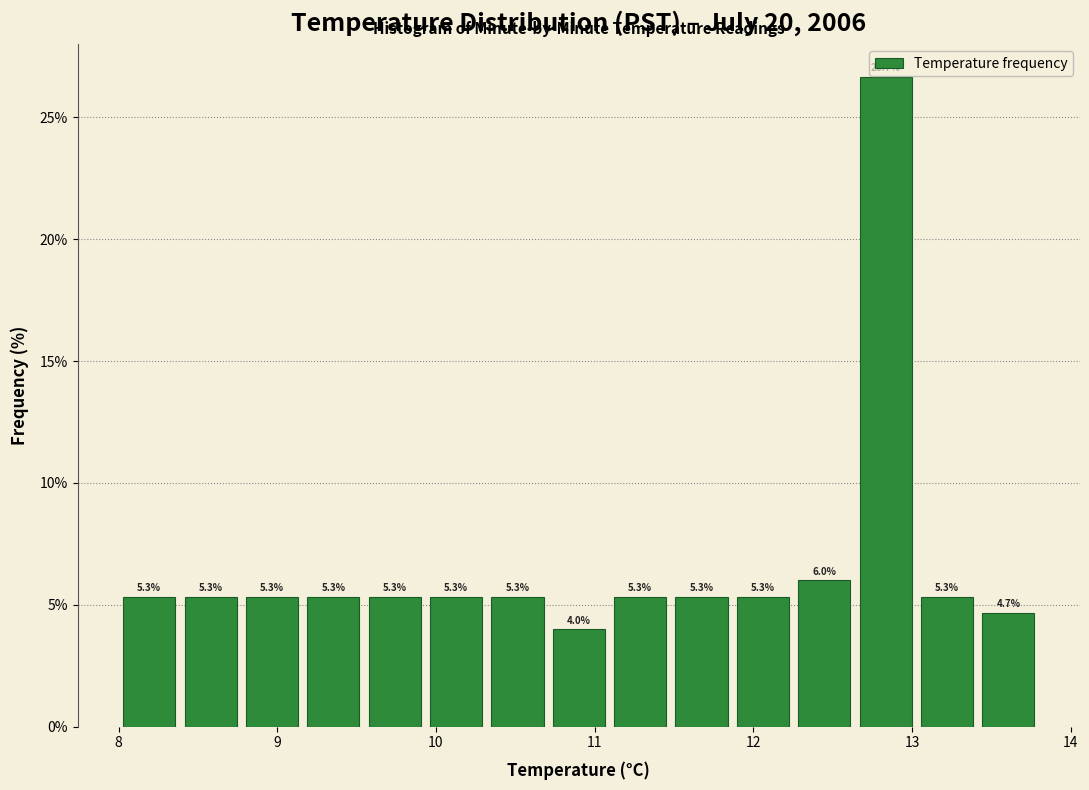

Around what value on the x-axis is the tallest bar? Give the approximate position of its centre, as read against the axis.

12.8